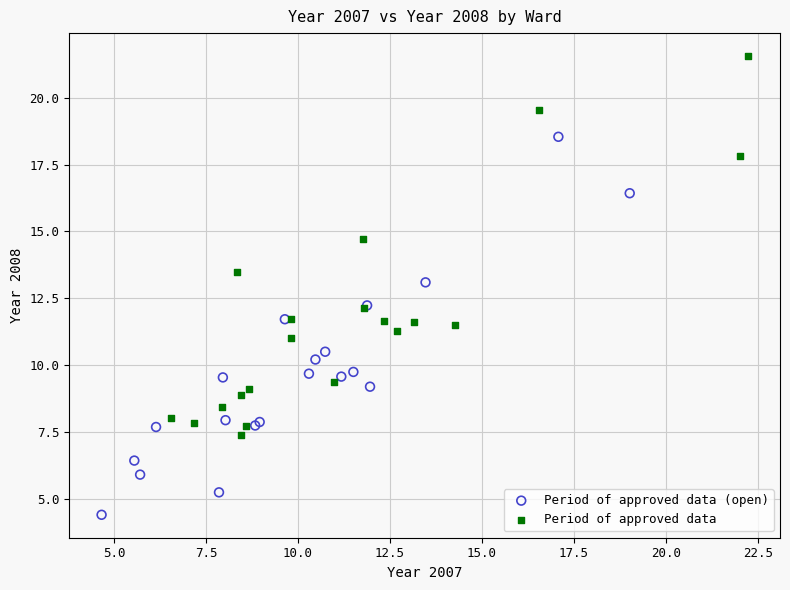

Which series reaches the maximum Y coordinate?

Period of approved data